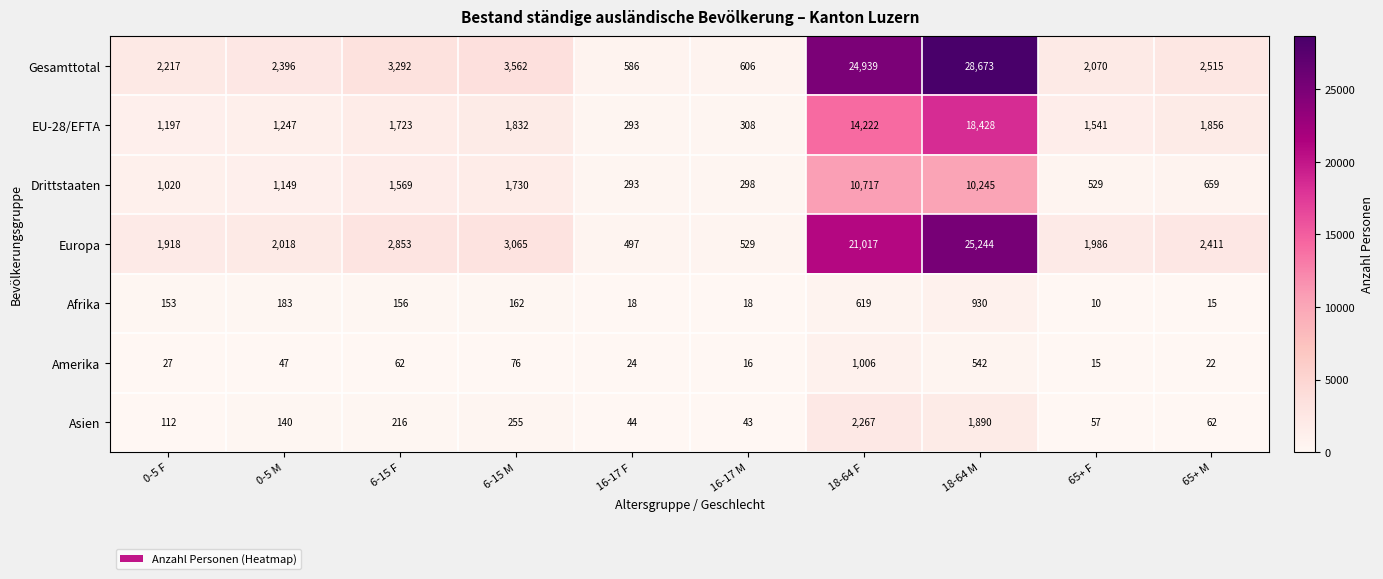

What is the average value of the Gesamttotal series?

7086